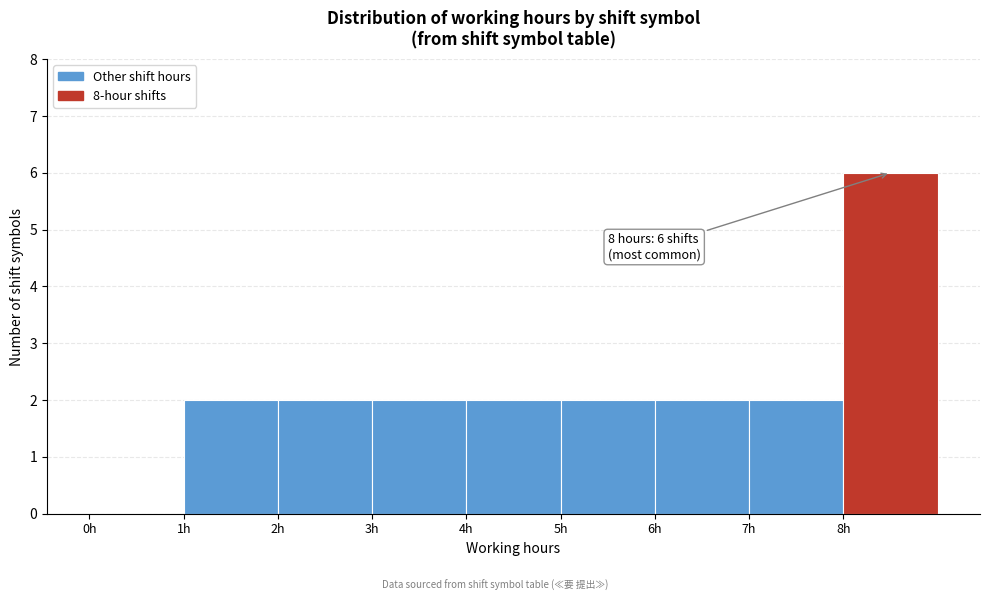

Over which range of the x-axis is the bar tallest?

8 to 9